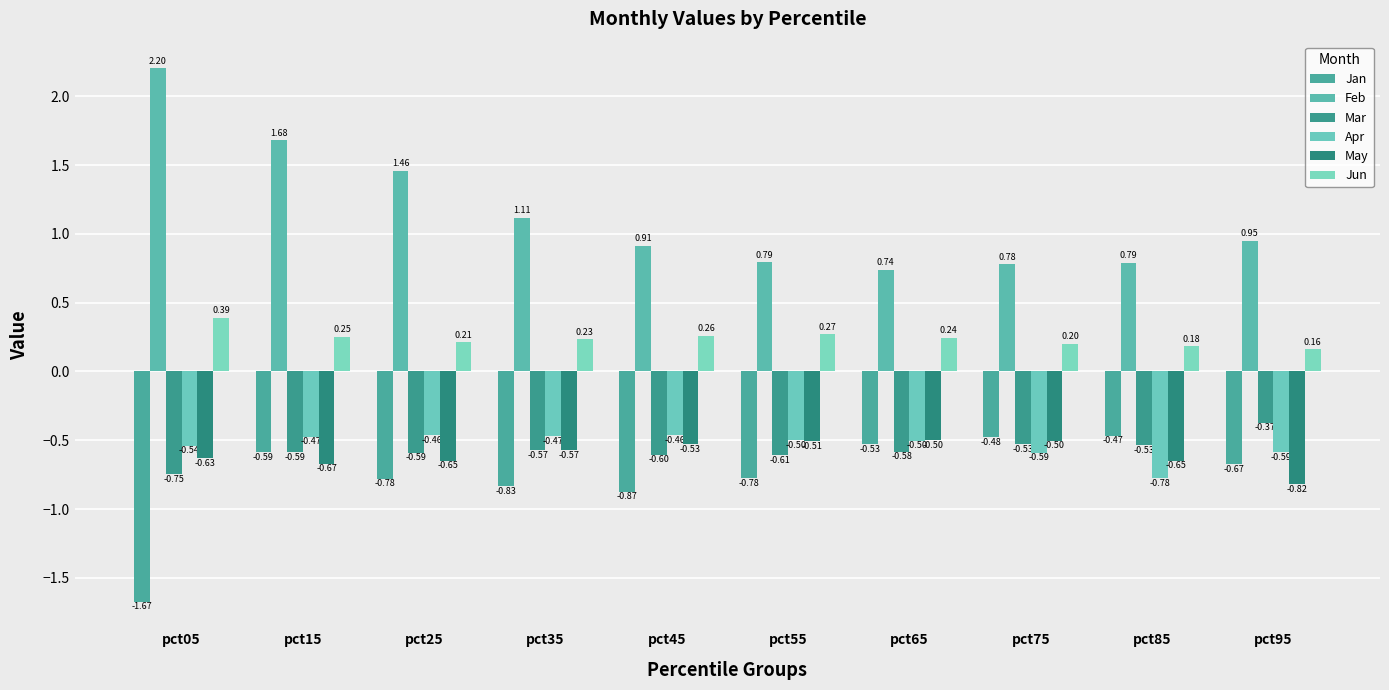

How many groups of bars are there?

10